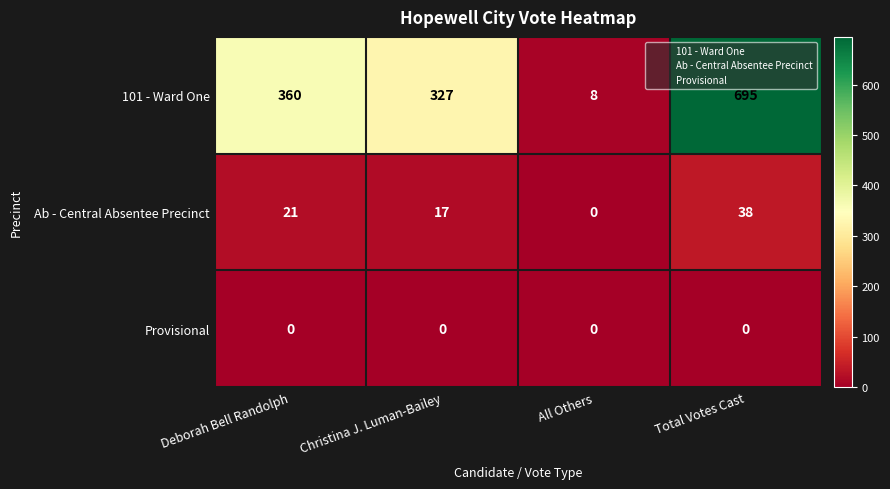

What is the greatest value displayed?

695